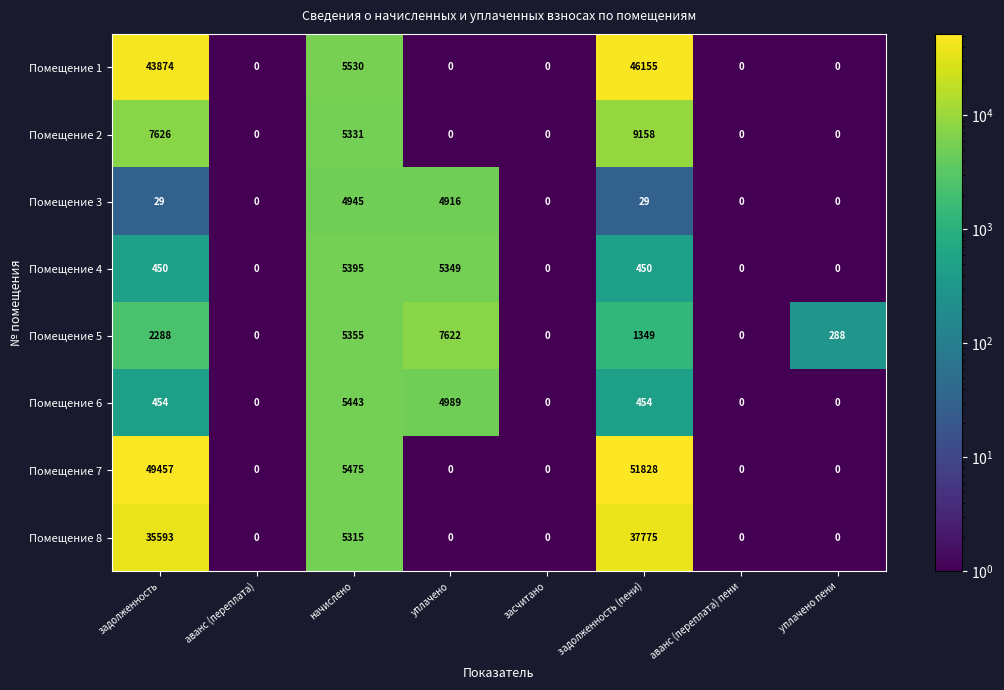

At which category is the sum across all series the highest?

задолженность (пени)